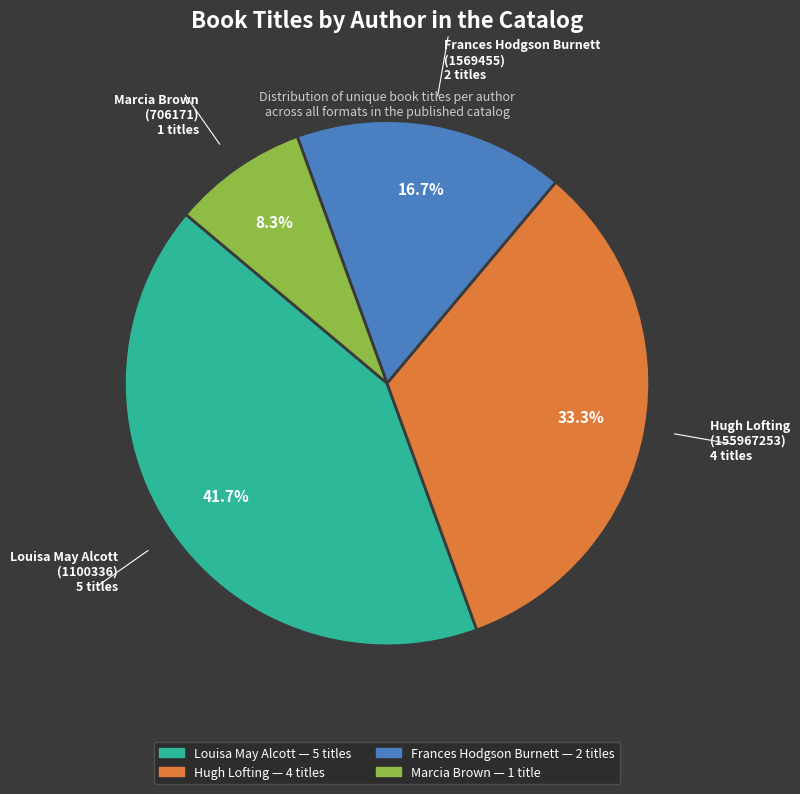

Is there any slice that represents more than half of the pie?

No